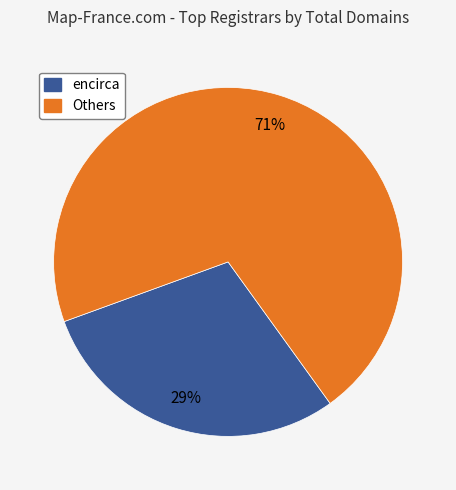

Count the number of slices in the pie.

2